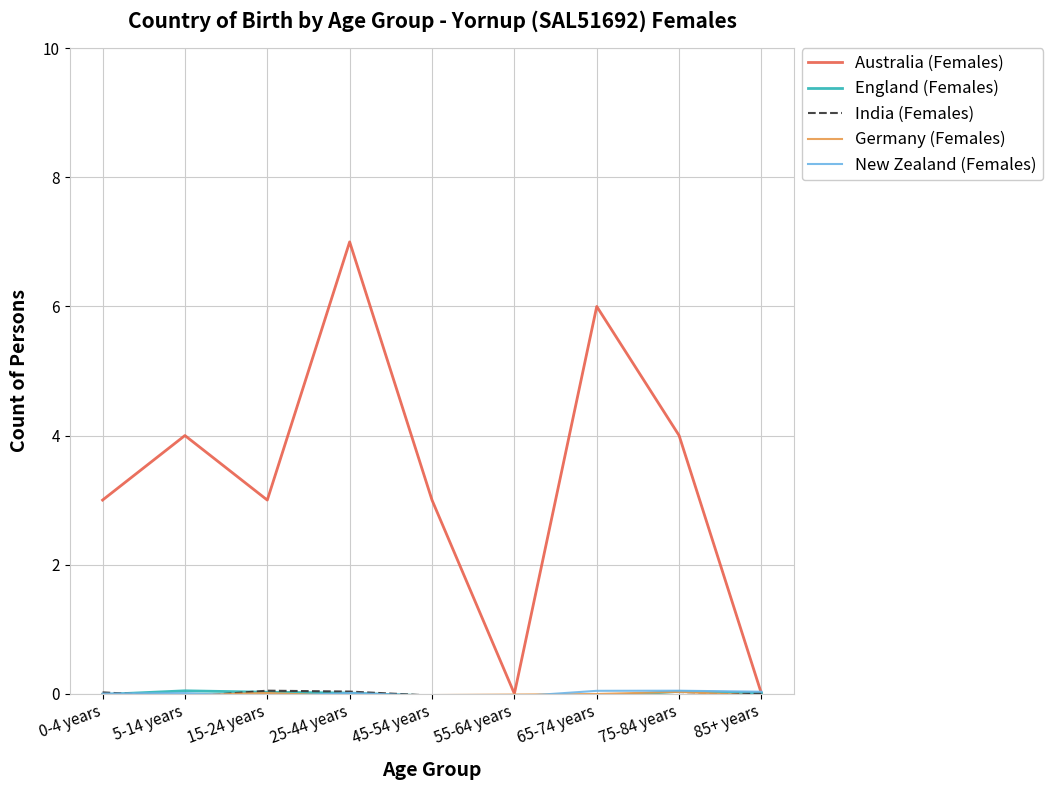

Which label corresponds to the largest value in the chart?

25-44 years